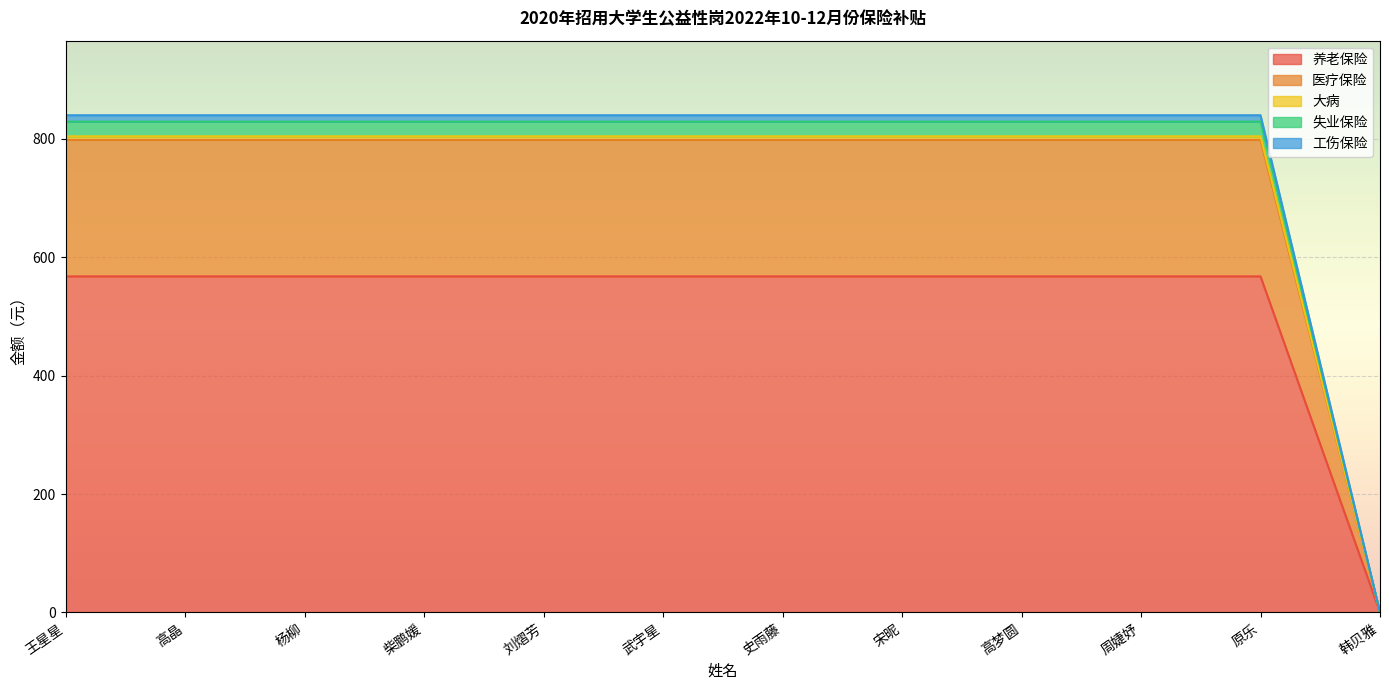

Is it true that 养老保险 equals 567.7 at 王星星?

True